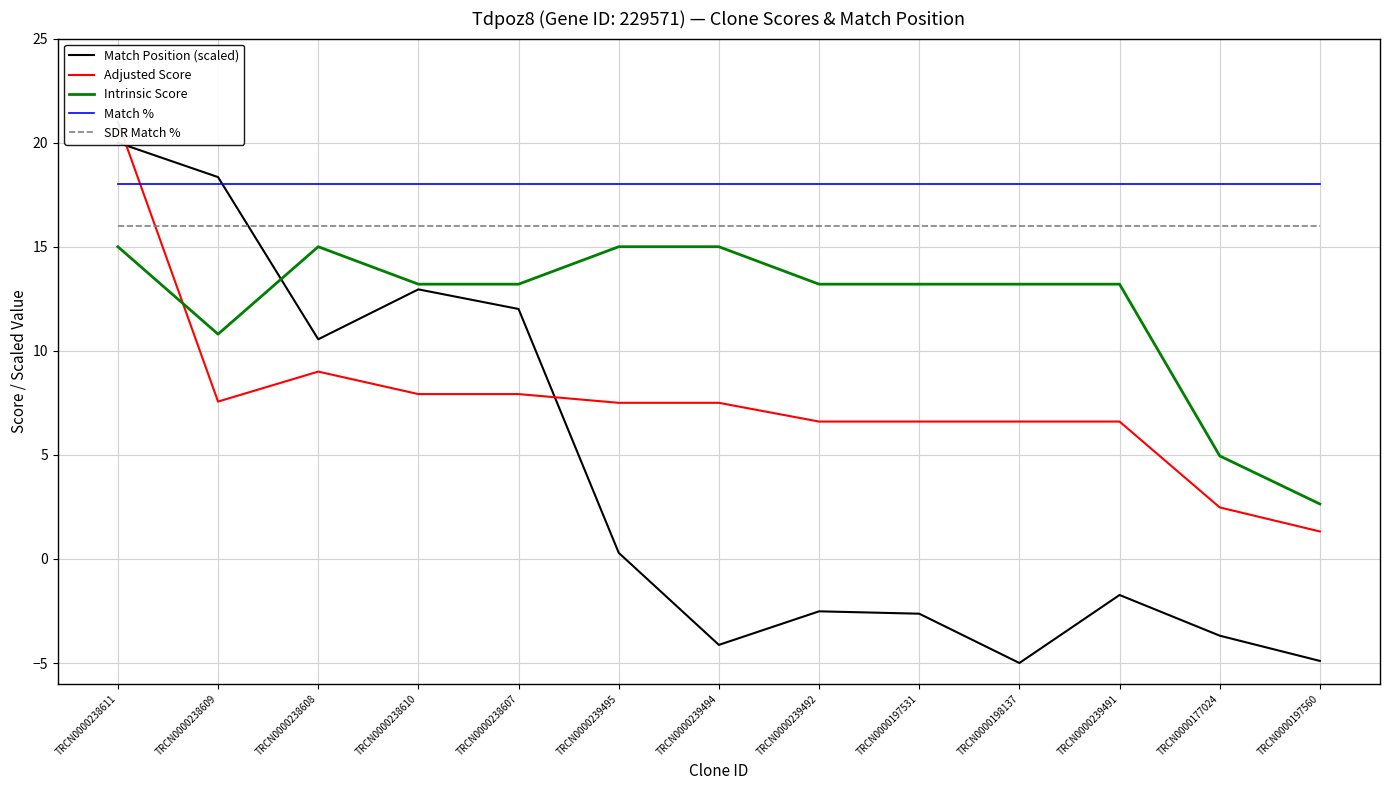

How many positive values does the Match Position (scaled) series have?

6